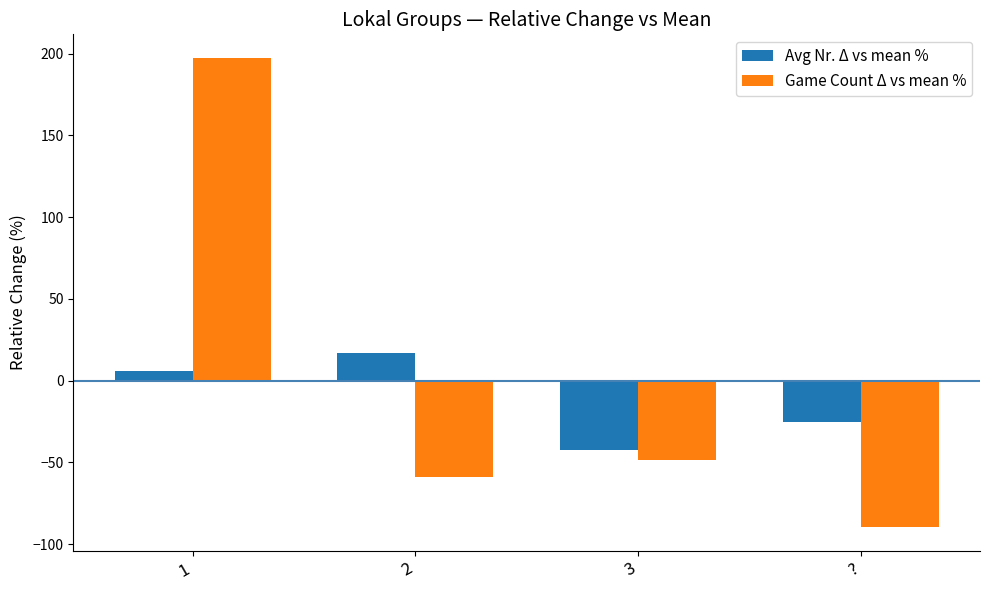

At which category does the chart reach its minimum across all series?

?